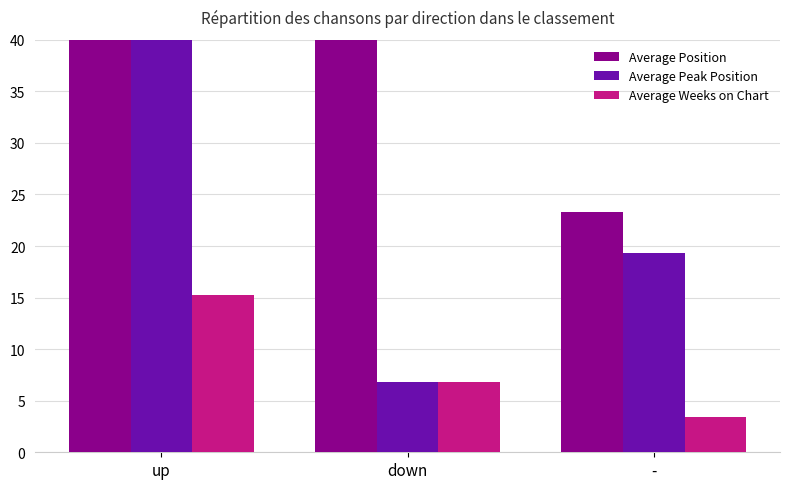

At which label does Average Position reach its peak?

up